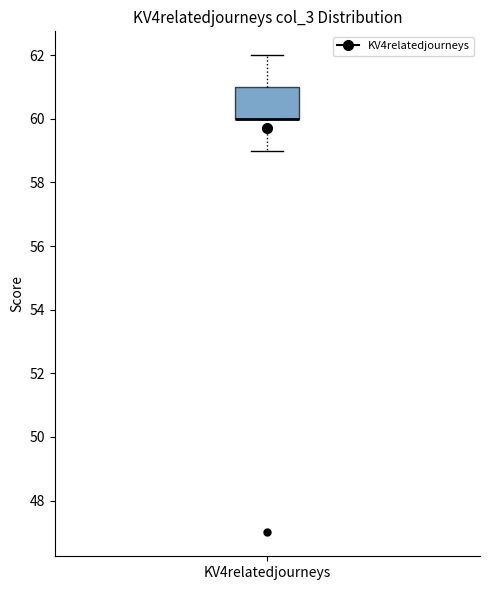

Transcribe this box plot: give where the median line is, the range the box spans, and where the two whiskers end, as read against the y-axis. The values are not printed on the chart, so give them approximately, as read against the axis.

median 60 (drawn on the box's lower edge), box 60 to 61, whiskers 59 to 62